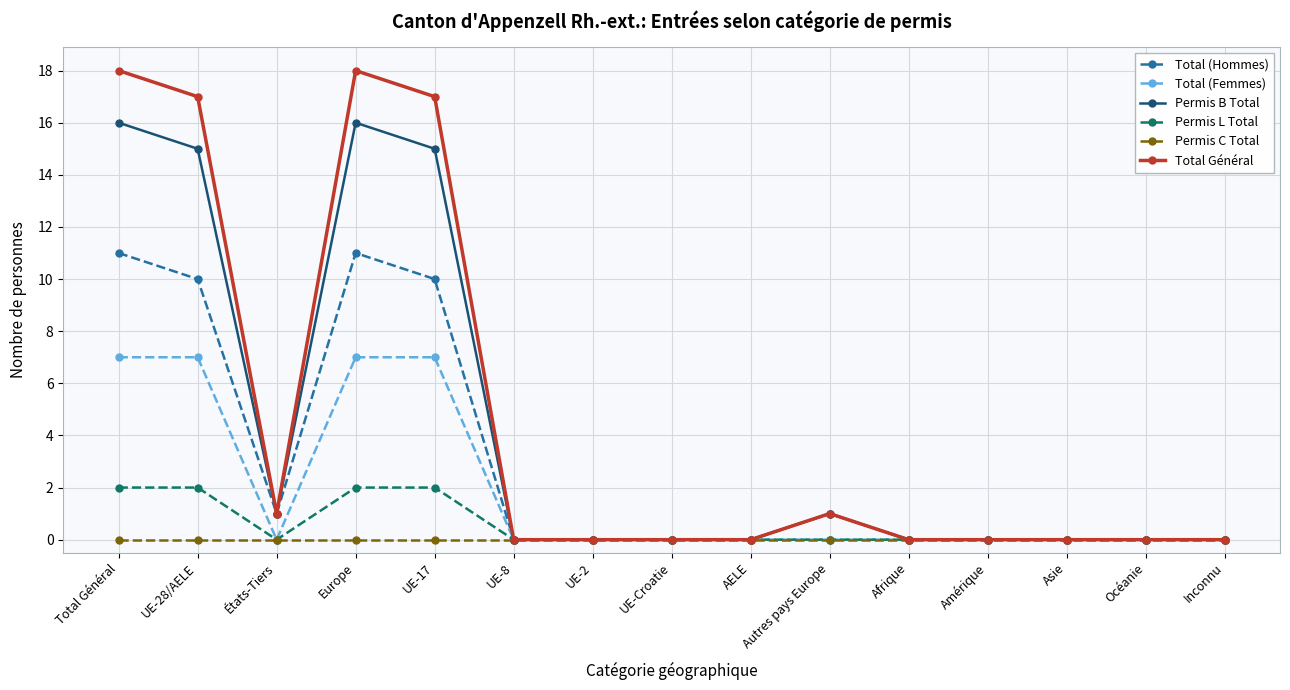

What is the total value across all series at UE-28/AELE?

51